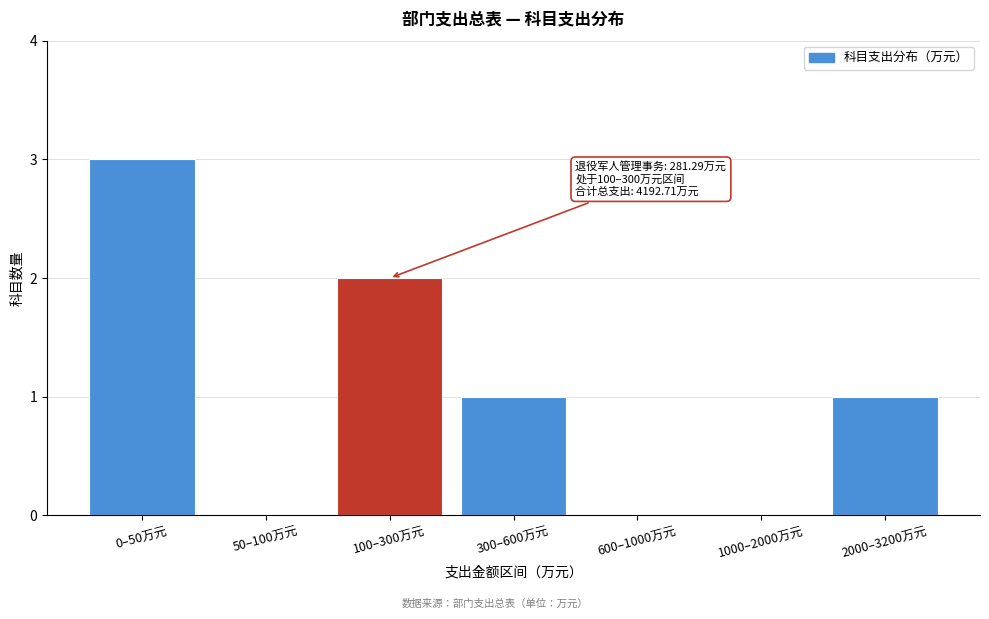

Reading left to right, list all the values displayed in this chart.

0–50万元=3	50–100万元=0	100–300万元=2	300–600万元=1	600–1000万元=0	1000–2000万元=0	2000–3200万元=1